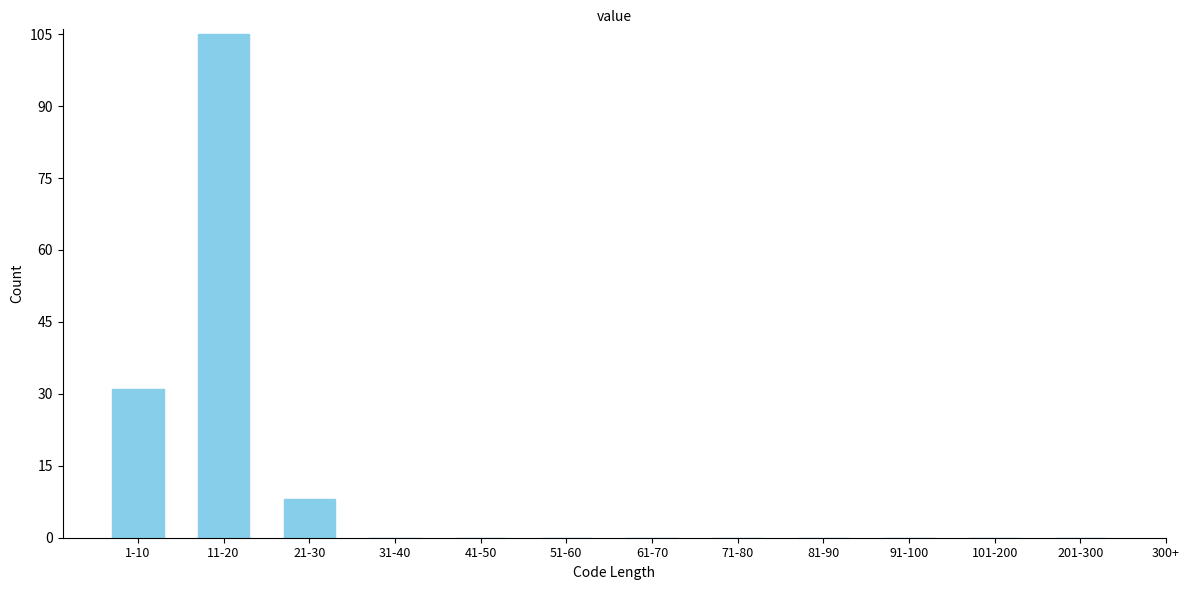

Reading left to right, list all the values displayed in this chart.

1-10=31	11-20=105	21-30=8	31-40=0	41-50=0	51-60=0	61-70=0	71-80=0	81-90=0	91-100=0	101-200=0	201-300=0